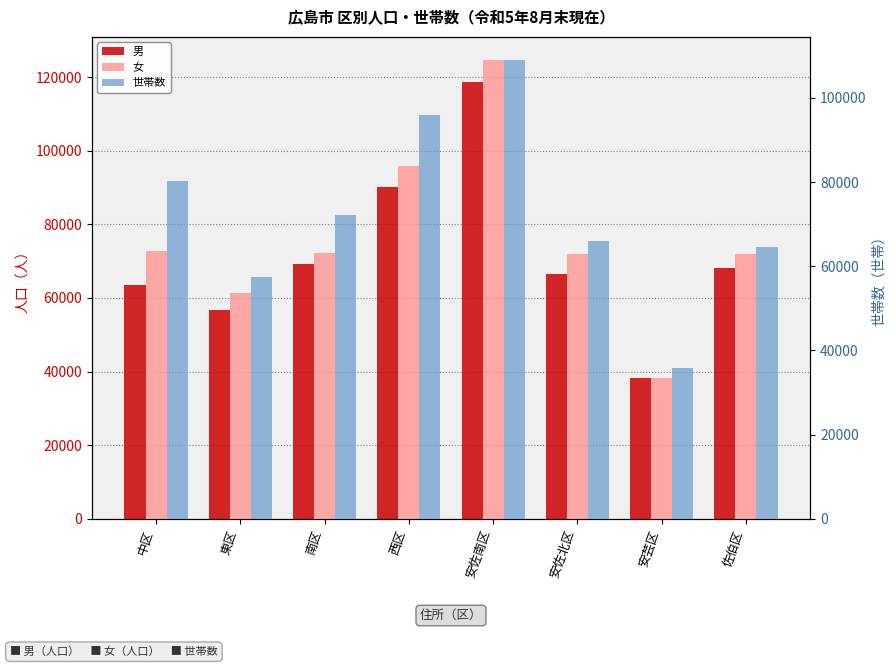

How many series are shown in this chart?

3